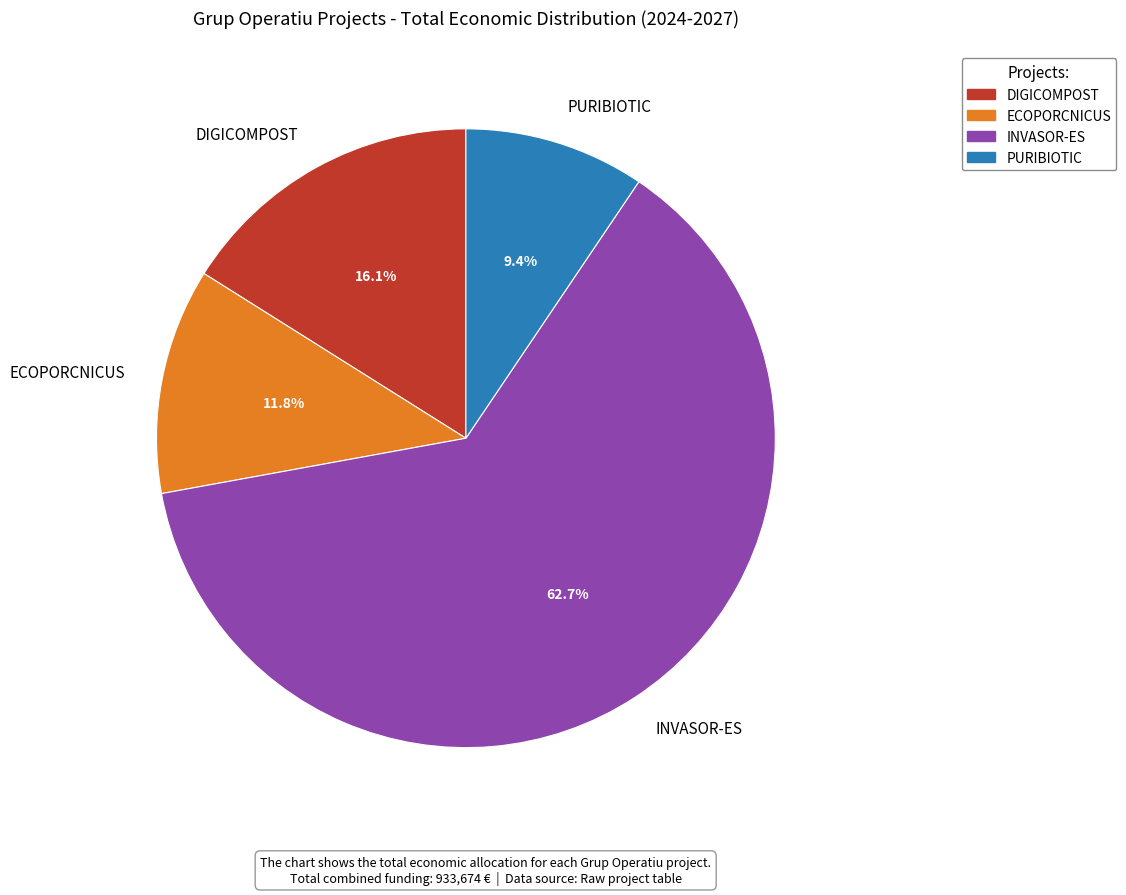

The PURIBIOTIC slice represents 9% of the pie. True or false?

True